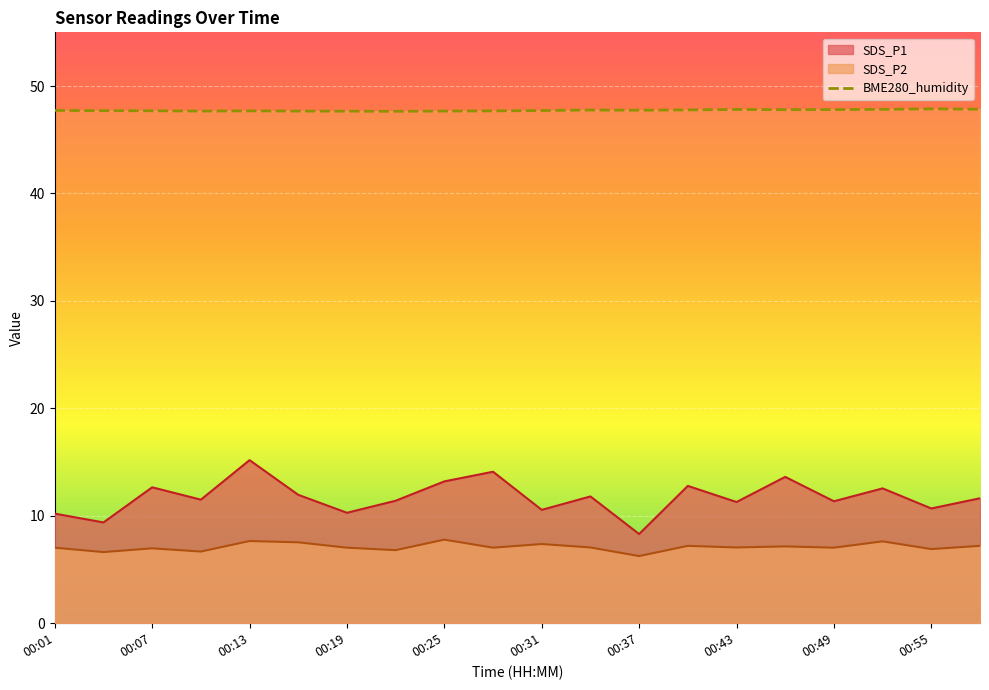

Rank the series at 00:37 from highest to lowest value.

BME280_humidity, SDS_P1, SDS_P2